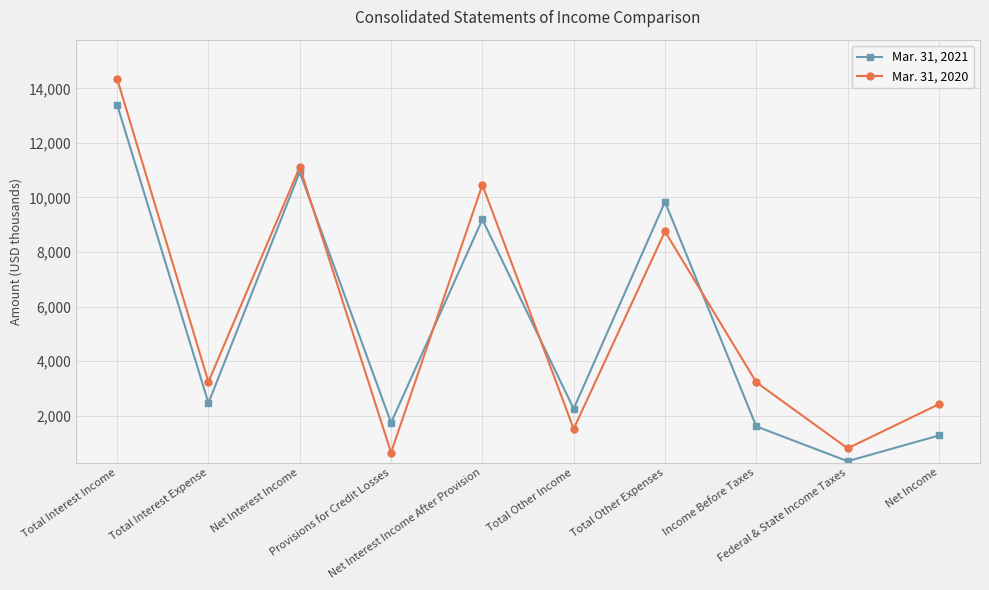

What is the sum of all Mar. 31, 2021 values?

53044